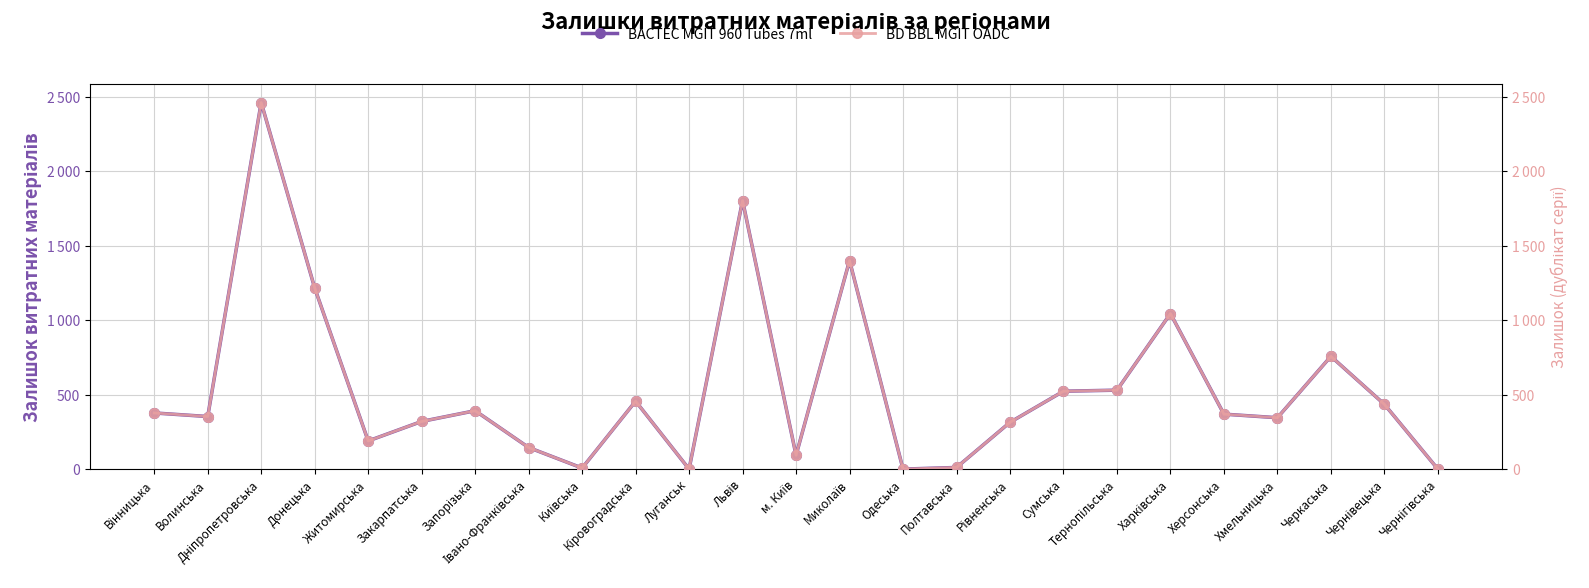

What is the label of the 11th point from the right?

Одеська